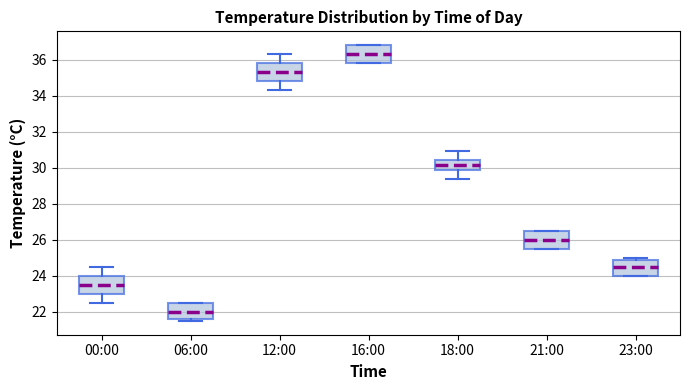

Reading left to right, transcribe this box plot: for each box, give where its median line is, the range the box spans, and where its two whiskers end, as read against the y-axis. The values are not printed on the chart, so give them approximately, as read against the axis.

00:00: median 23.6, box 23.0 to 24.0, whiskers 22.6 to 24.6
06:00: median 22.0, box 21.6 to 22.6, whiskers 21.6 (just below the box's lower edge) to 22.6
12:00: median 35.4, box 34.8 to 35.8, whiskers 34.4 to 36.4
16:00: median 36.4, box 35.8 to 36.8, whiskers 35.8 to 36.8
18:00: median 30.2, box 30.0 to 30.4, whiskers 29.4 to 31.0
21:00: median 26.0, box 25.6 to 26.6, whiskers 25.6 to 26.6
23:00: median 24.6, box 24.0 to 24.8, whiskers 24.0 to 25.0